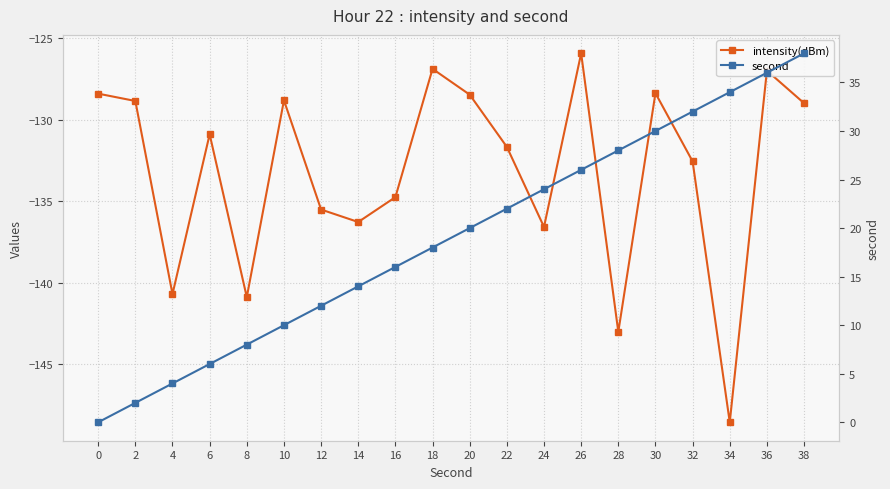

At which category does the chart reach its peak across all series?

38